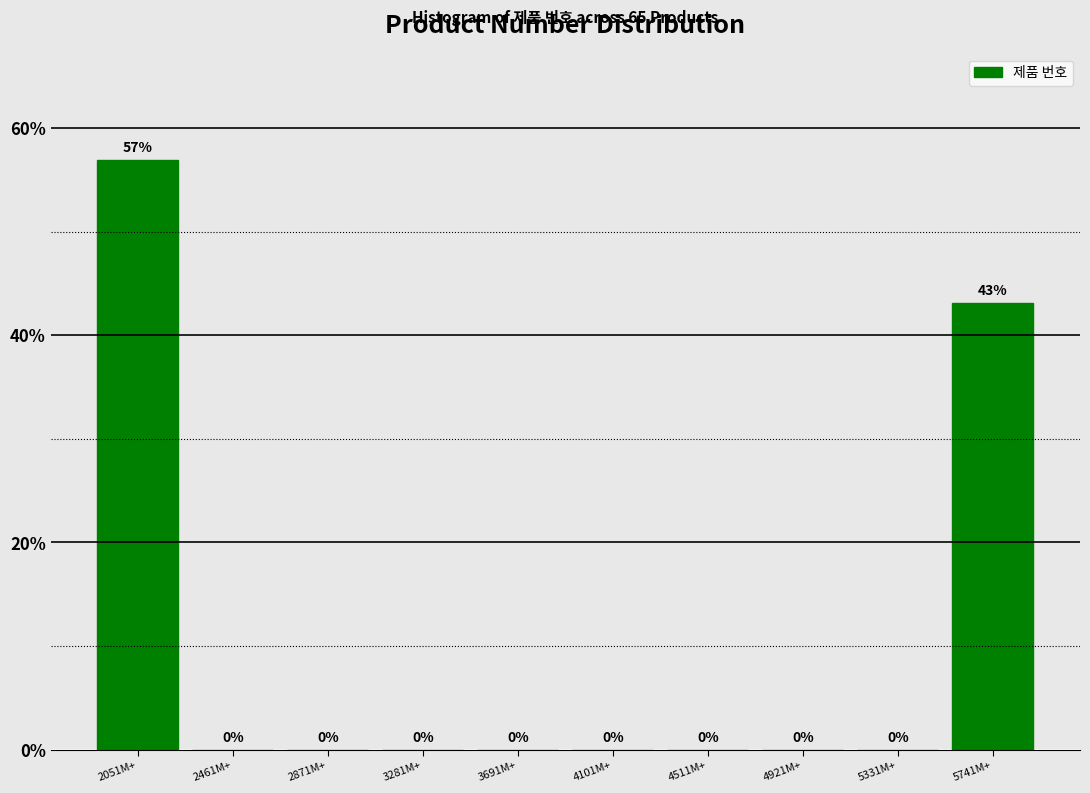

At which label is the value closest to 28?

5741M+